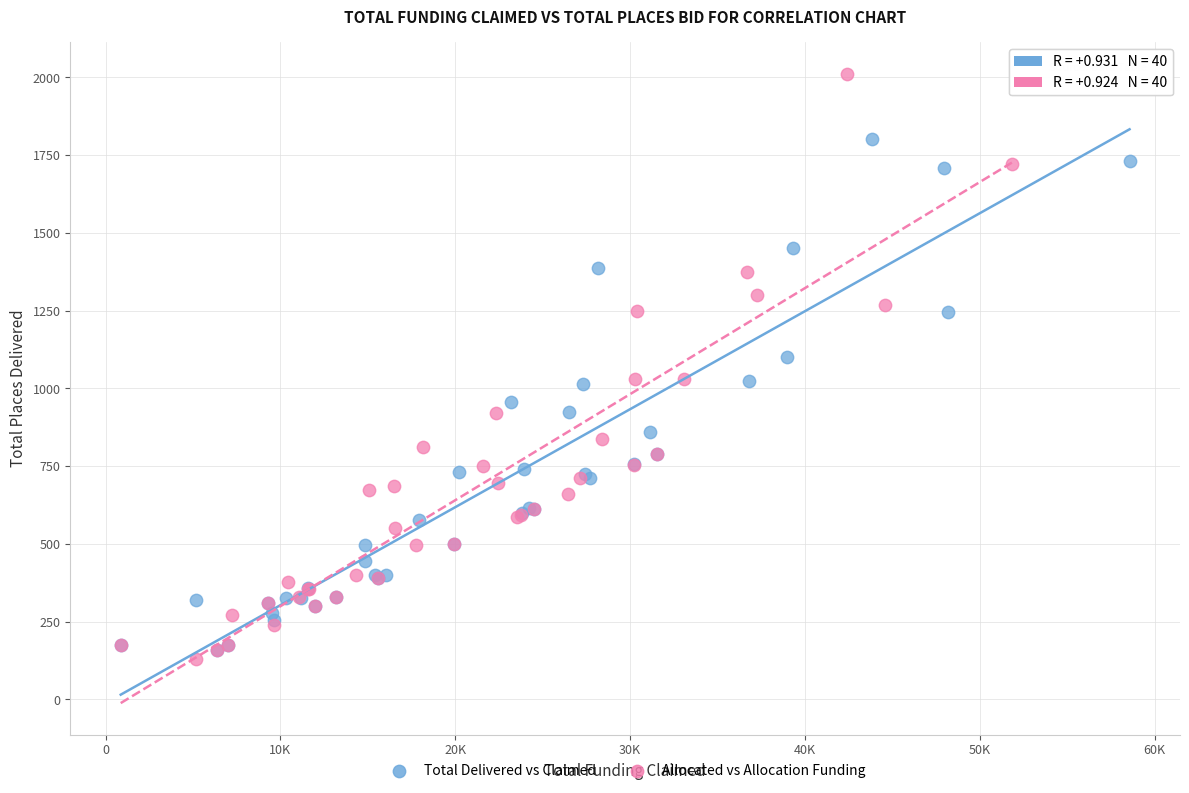

Which series contains the lowest Y value?

Allocated vs Allocation Funding